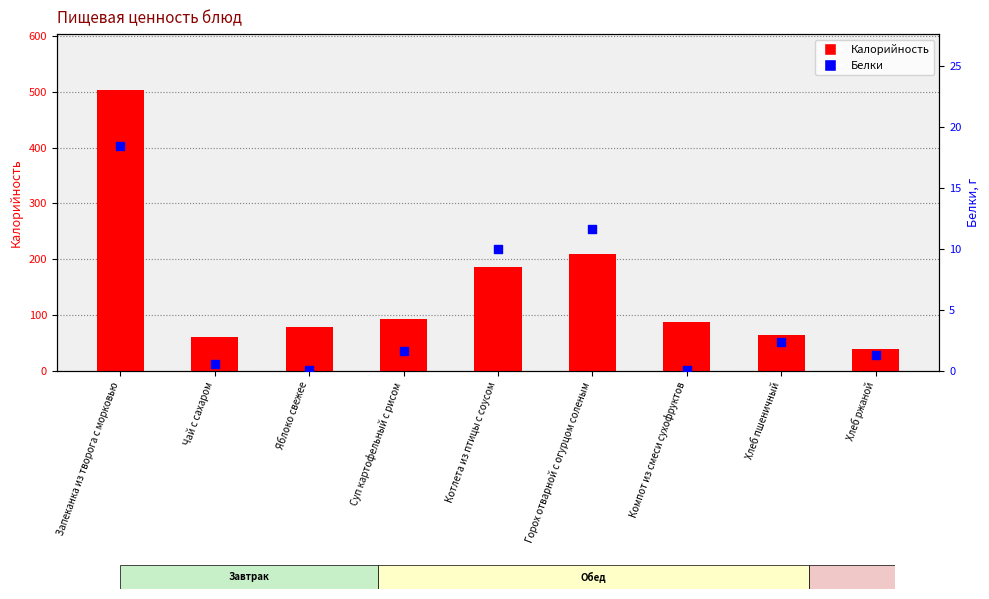

What are all the series names shown in the legend?

Калорийность, Белки